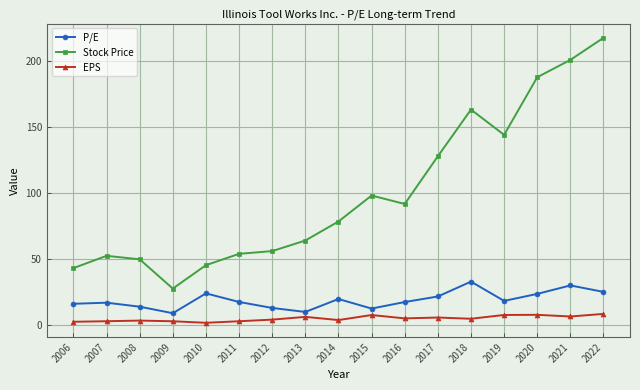

Is the value of EPS at 2010 greater than the value of Stock Price at 2013?

No